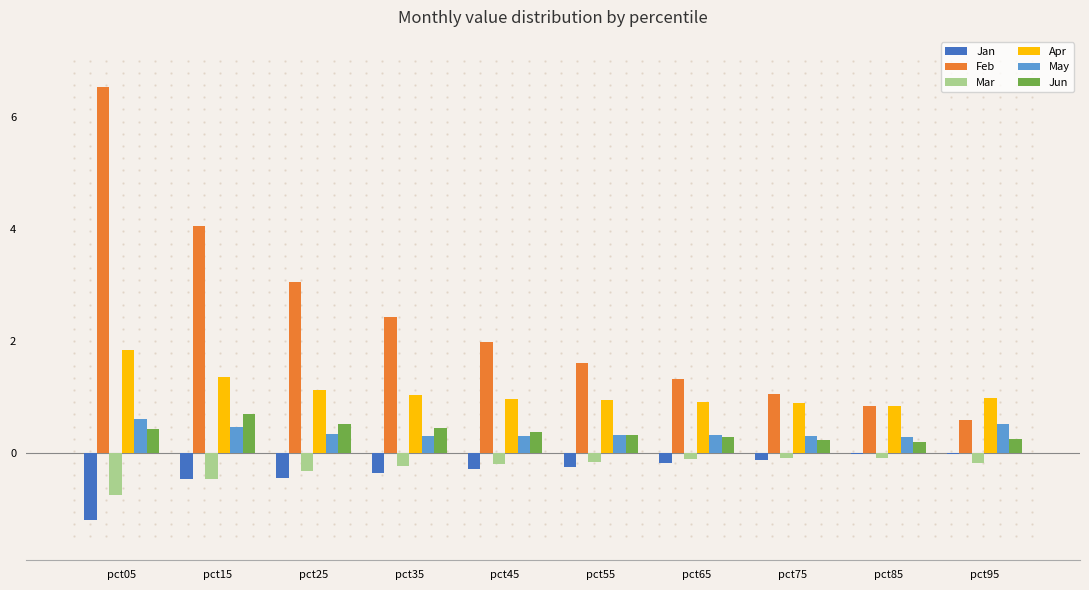

What is the spread (max minus min) of values at pct15?

4.5